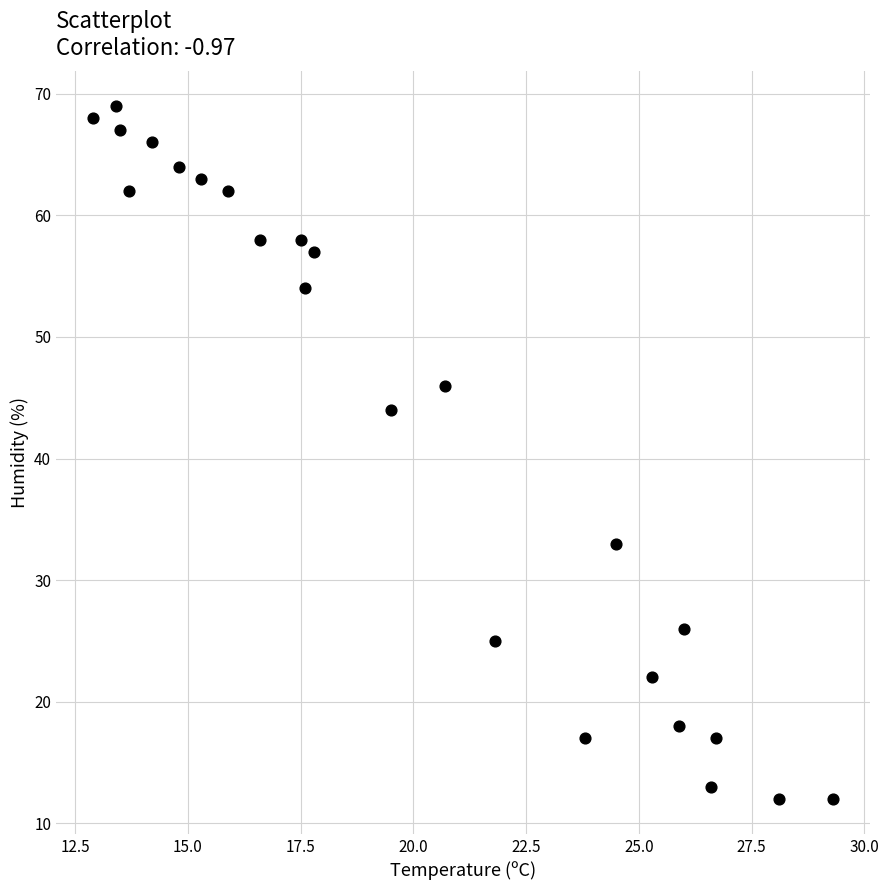

What Y value in the scatter plot is closest to 40?

44